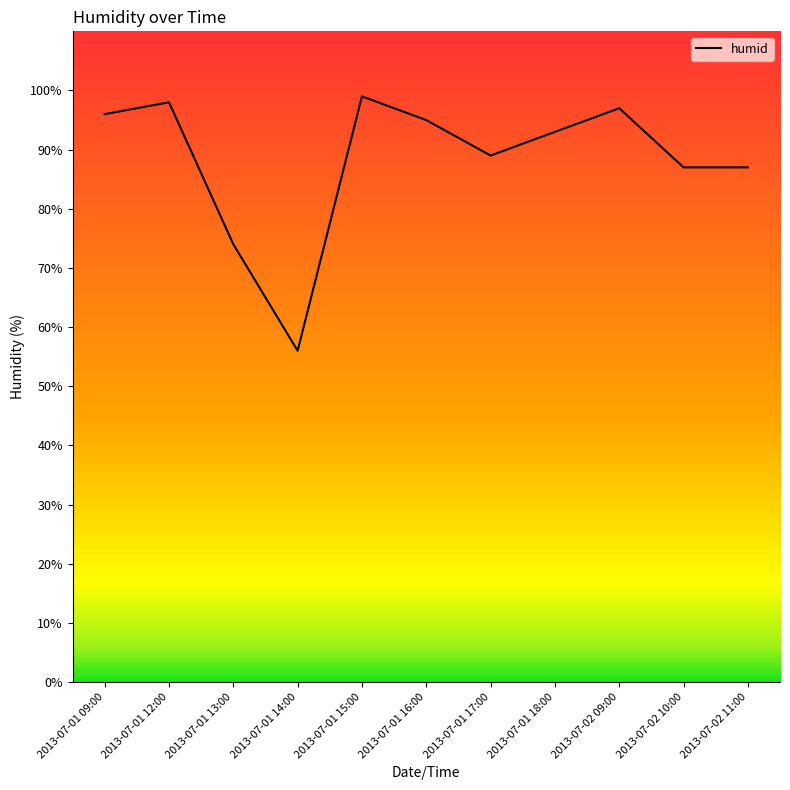

How many values are below 93?

5